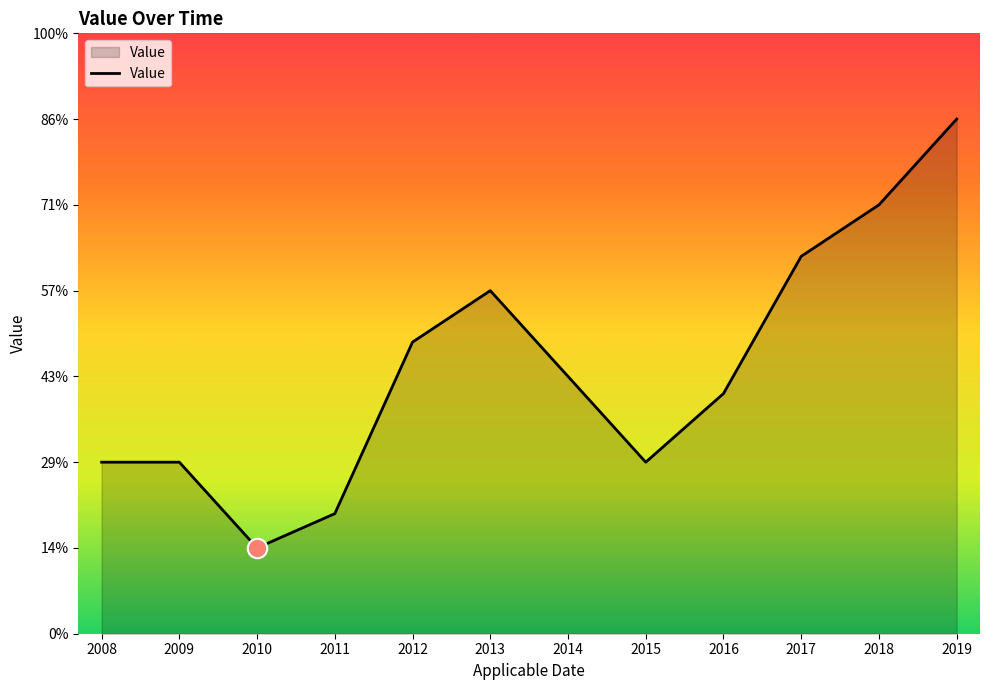

What is the ratio of the value at 2019 to the value at 2008?

3.0